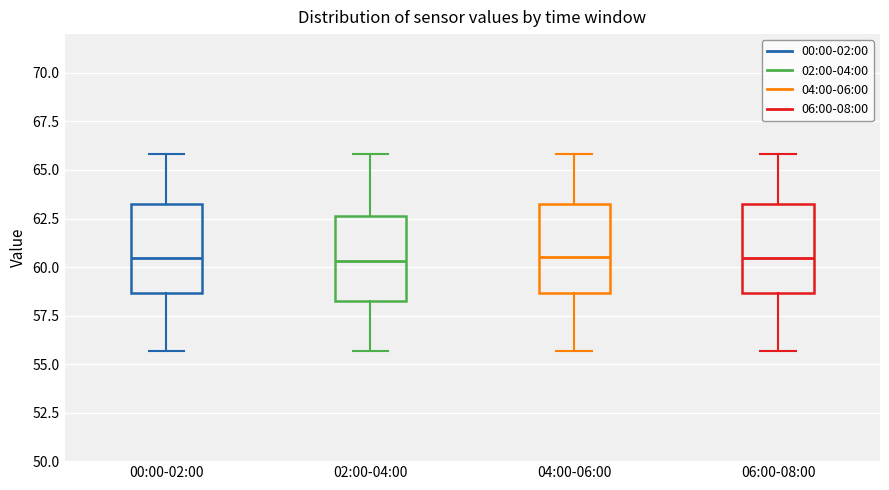

Reading left to right, read every box against the y-axis: the position of its median line, the range the box covers, and the ends of its whiskers. The values are not printed on the chart, so give them approximately, as read against the axis.

00:00-02:00: median 60.5, box 58.5 to 63.5, whiskers 55.5 to 66.0
02:00-04:00: median 60.5, box 58.5 to 62.5, whiskers 55.5 to 66.0
04:00-06:00: median 60.5, box 58.5 to 63.5, whiskers 55.5 to 66.0
06:00-08:00: median 60.5, box 58.5 to 63.5, whiskers 55.5 to 66.0